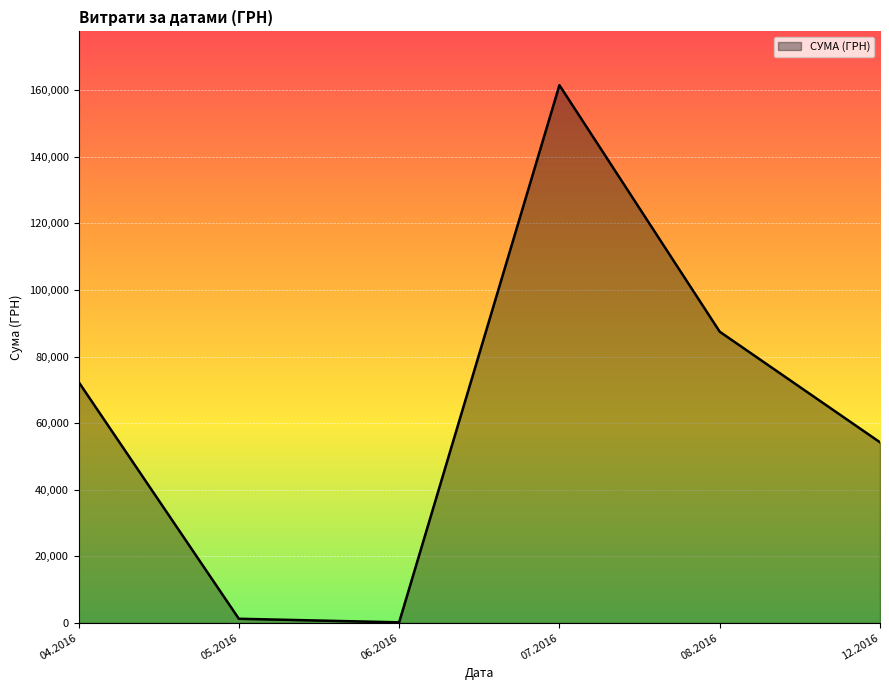

Count the number of values greater than 72406.

3